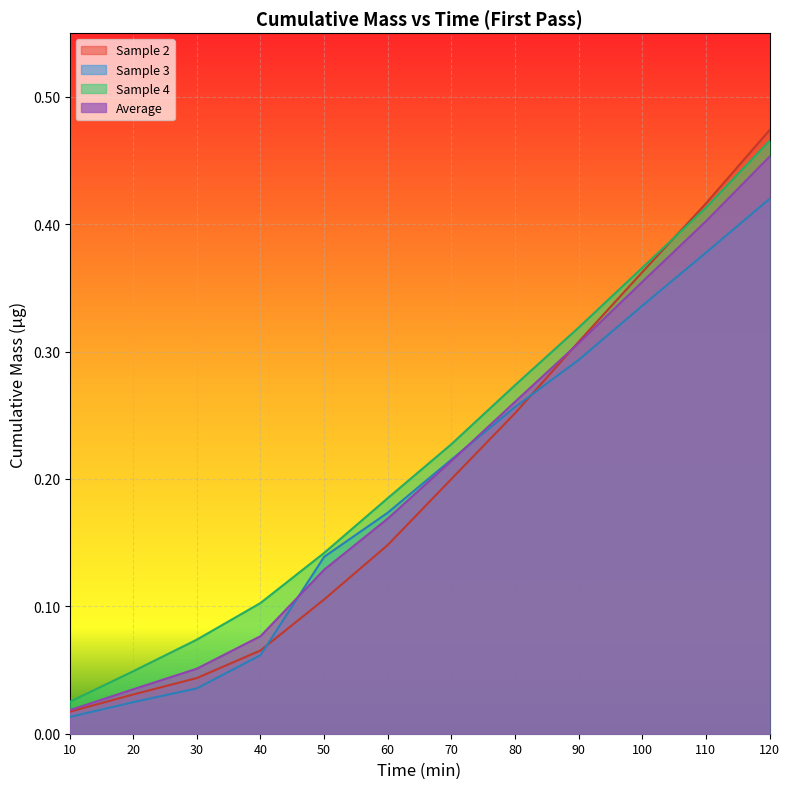

Which has a higher value, 60 or 30?

60